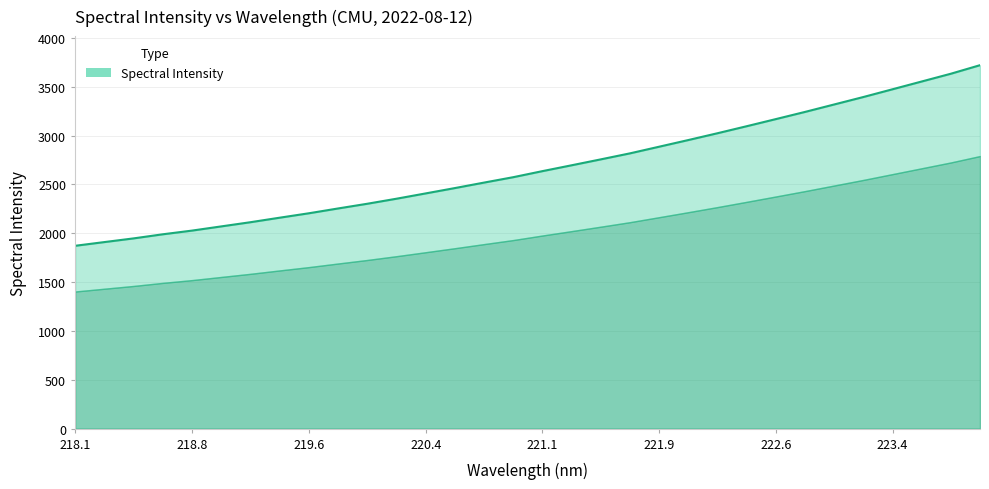

What is the smallest value displayed?

1872.2